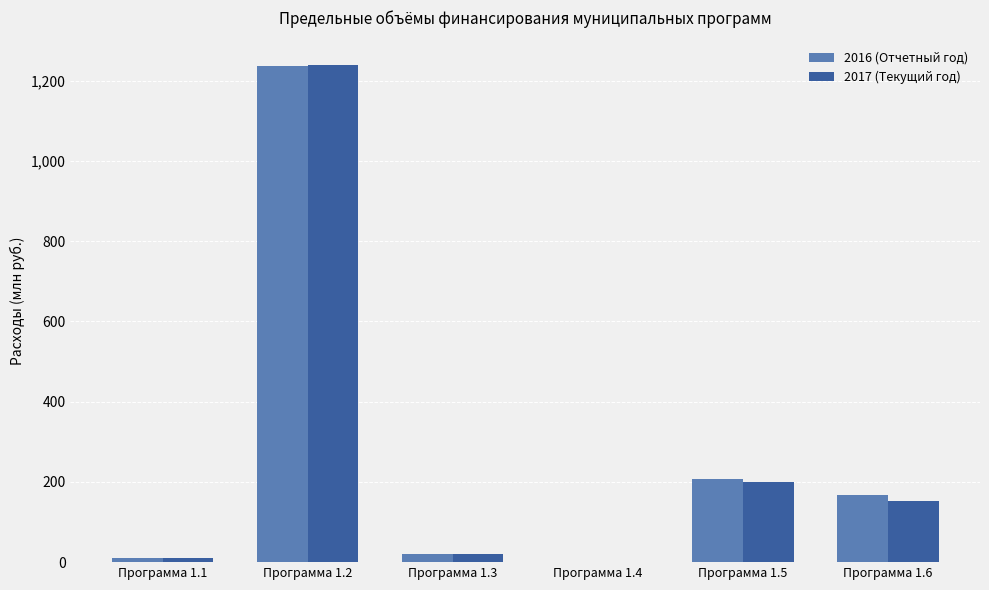

What is the sum of all 2016 (Отчетный год) values?

1643.1